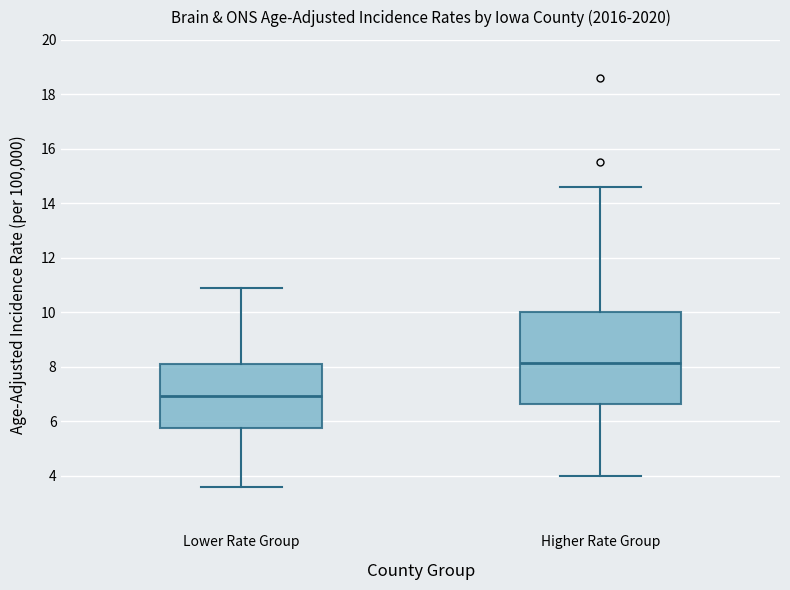

Comparing the boxes themselves (not the whiskers), which one is the tallest?

Higher Rate Group